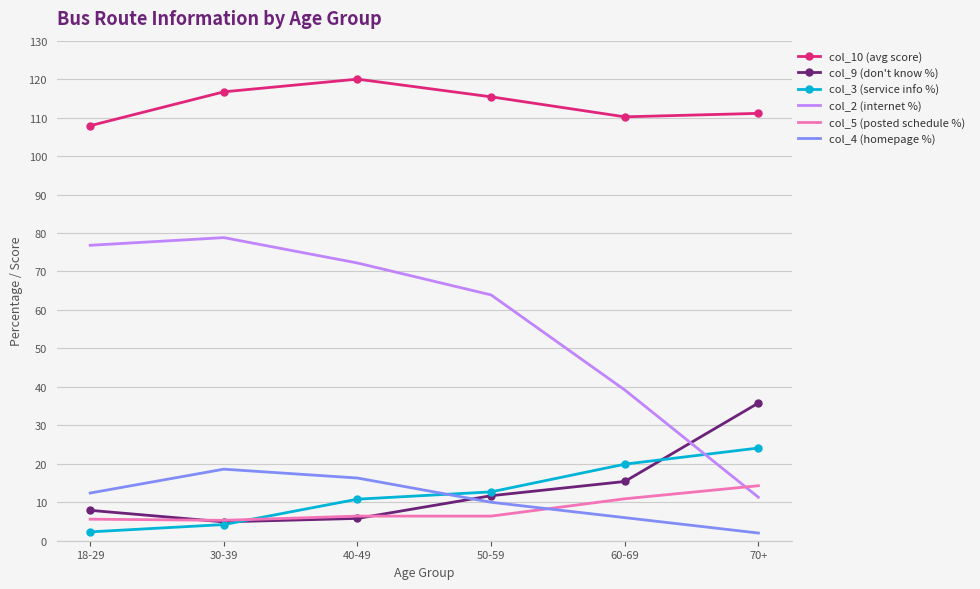

List the labels in order of col_3 (service info %) value, largest first.

70+, 60-69, 50-59, 40-49, 30-39, 18-29